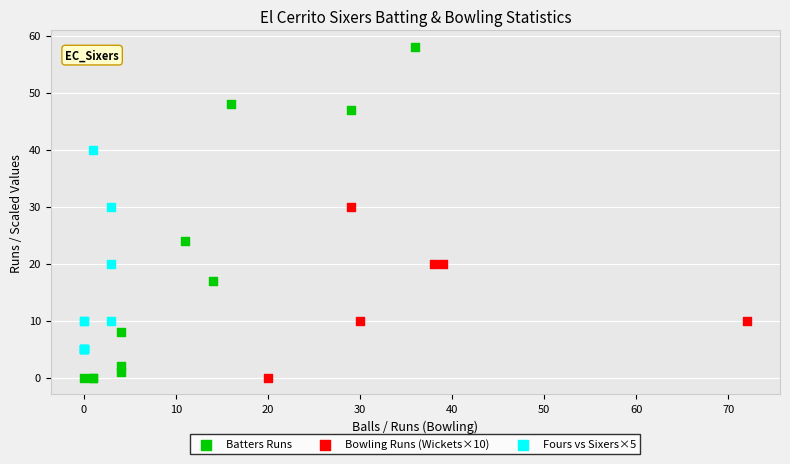

Which series has the widest spread of Y values?

Batters Runs